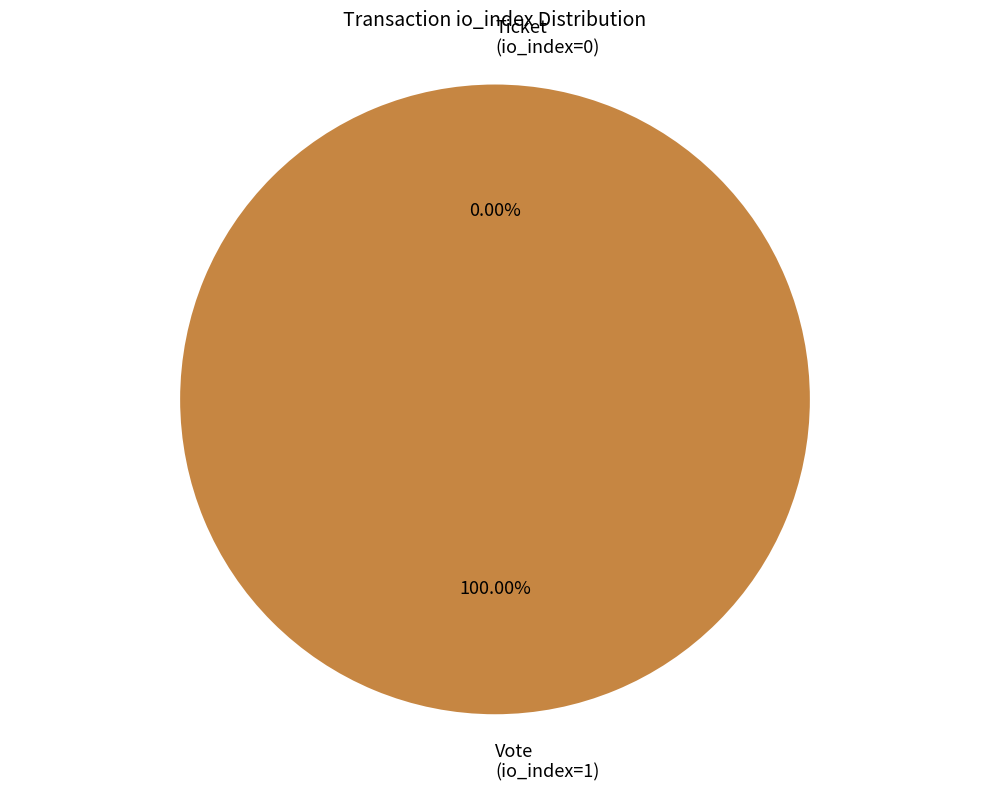

Which category has the smallest portion of the pie?

Ticket (io_index=0)